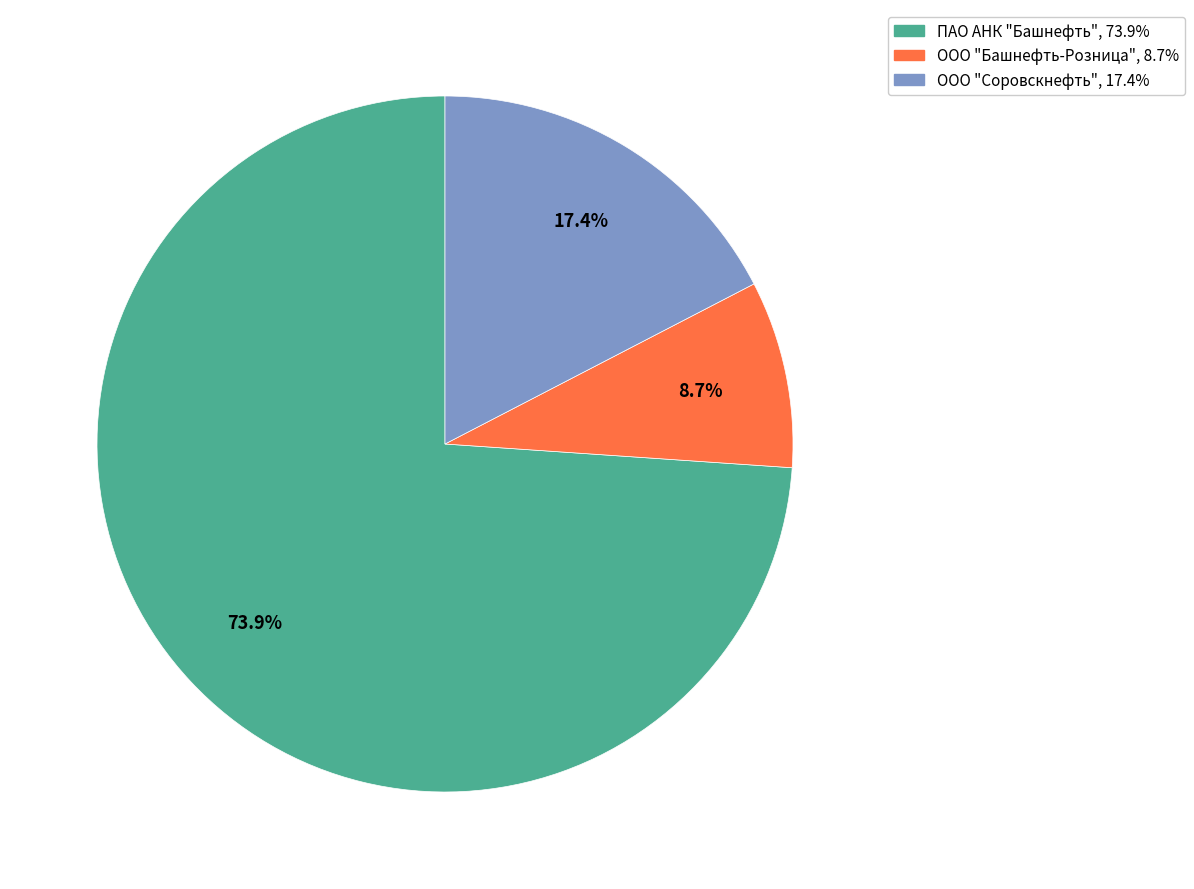

True or false: ПАО АНК "Башнефть" accounts for 86% of the total.

False